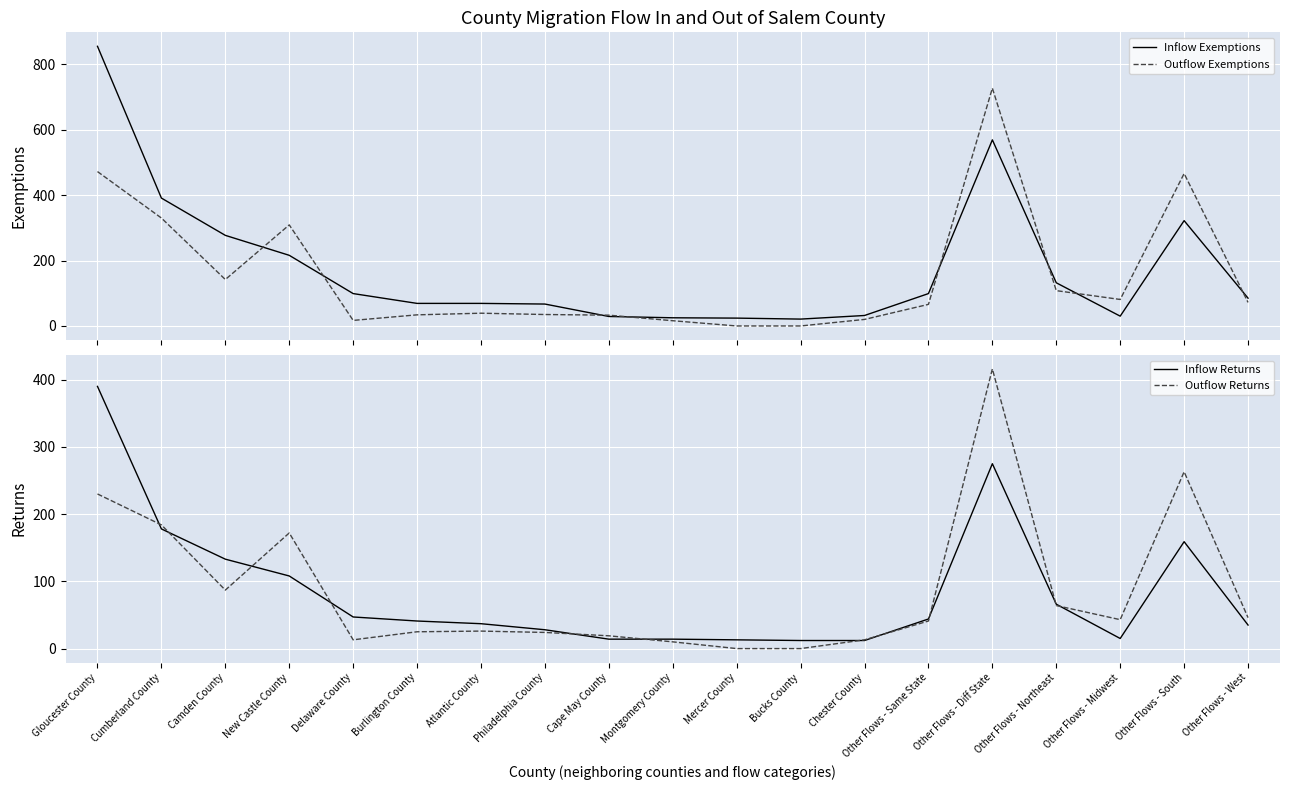

How many data points does each series have?

19